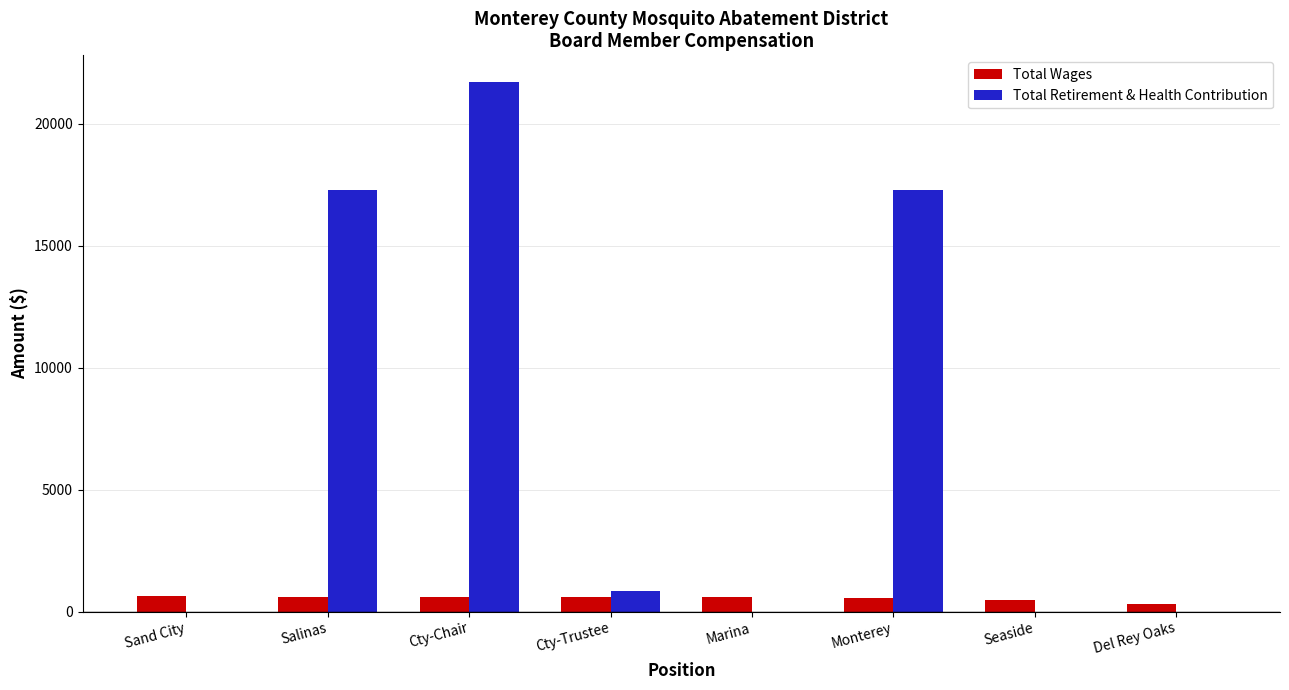

What is the highest value of the Total Retirement & Health Contribution series?

21712